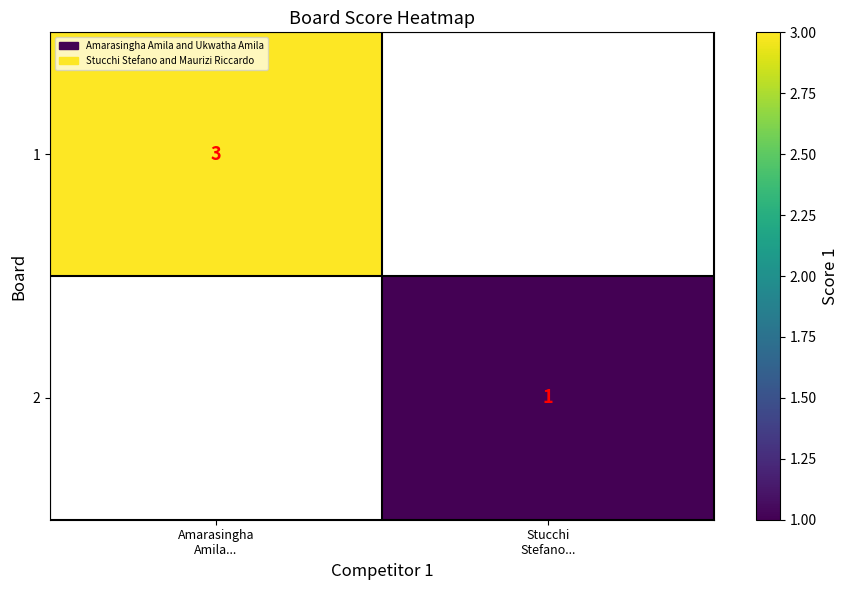

List the series in order of their overall mean, lowest first.

1, 2